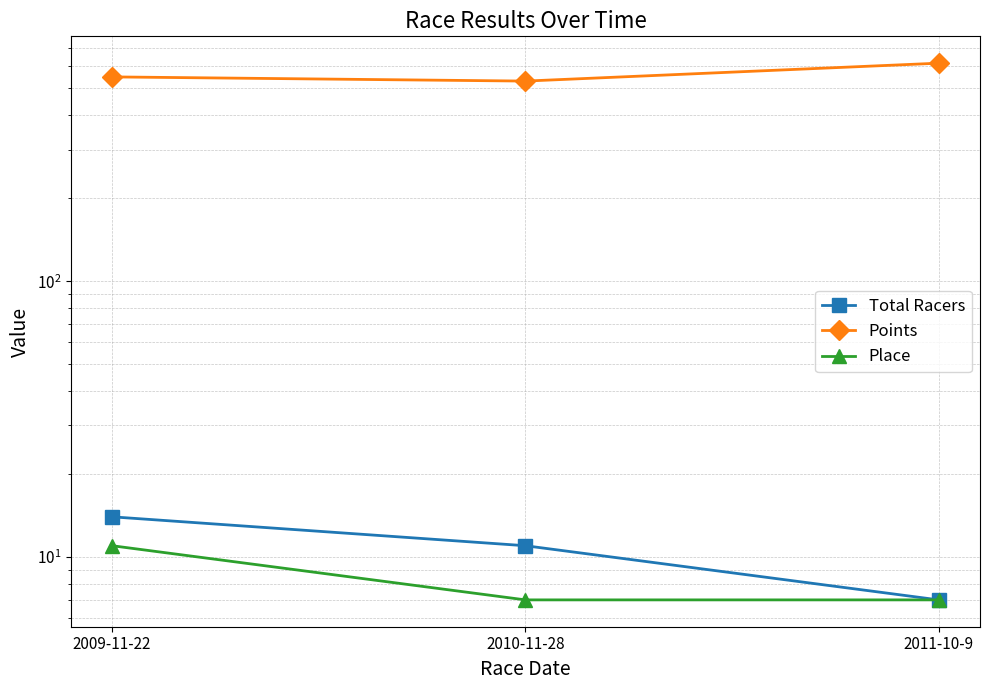

Does the chart display data point markers on the line(s)?

Yes